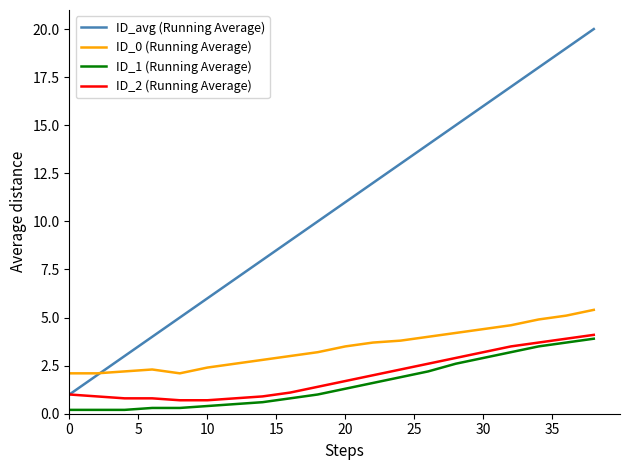

True or false: ID_1 (Running Average) and ID_0 (Running Average) cross at least once.

False